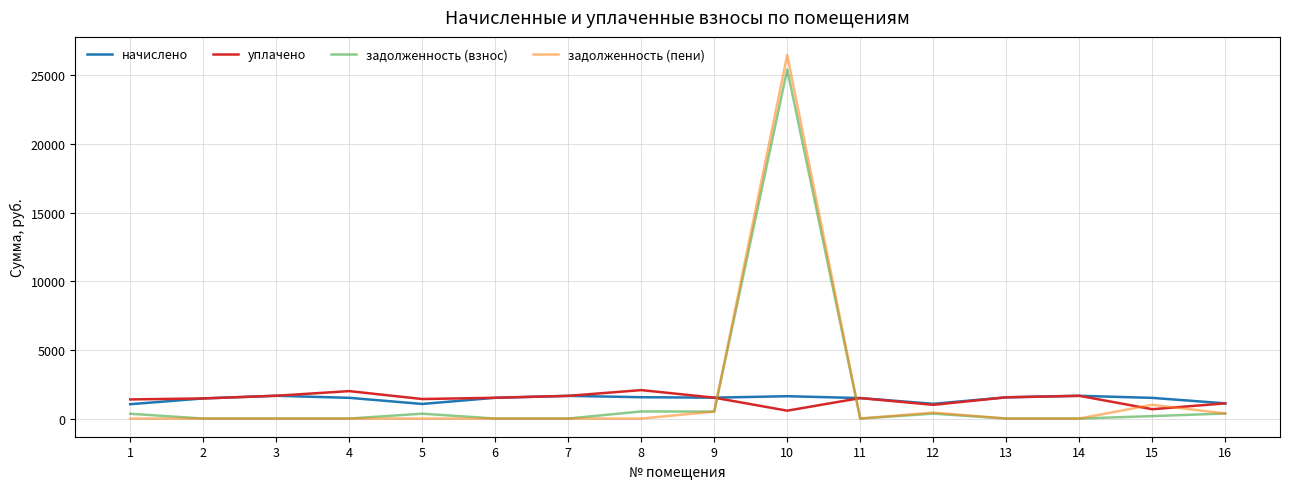

What is the total value across all series at 6?

3028.1